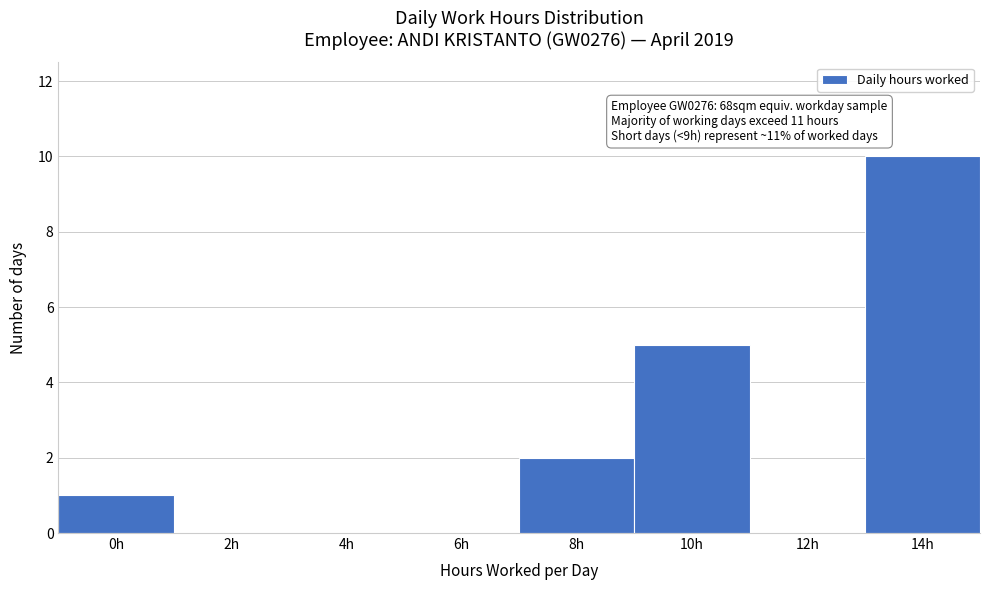

Reading right to left, list all the values displayed in this chart.

14h=10	12h=0	10h=5	8h=2	6h=0	4h=0	2h=0	0h=1